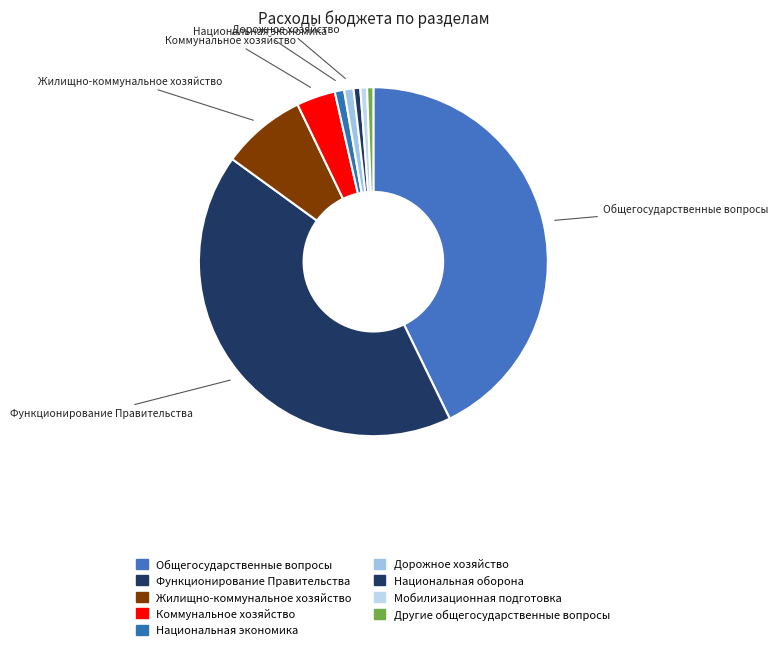

How many segments does this pie chart have?

9